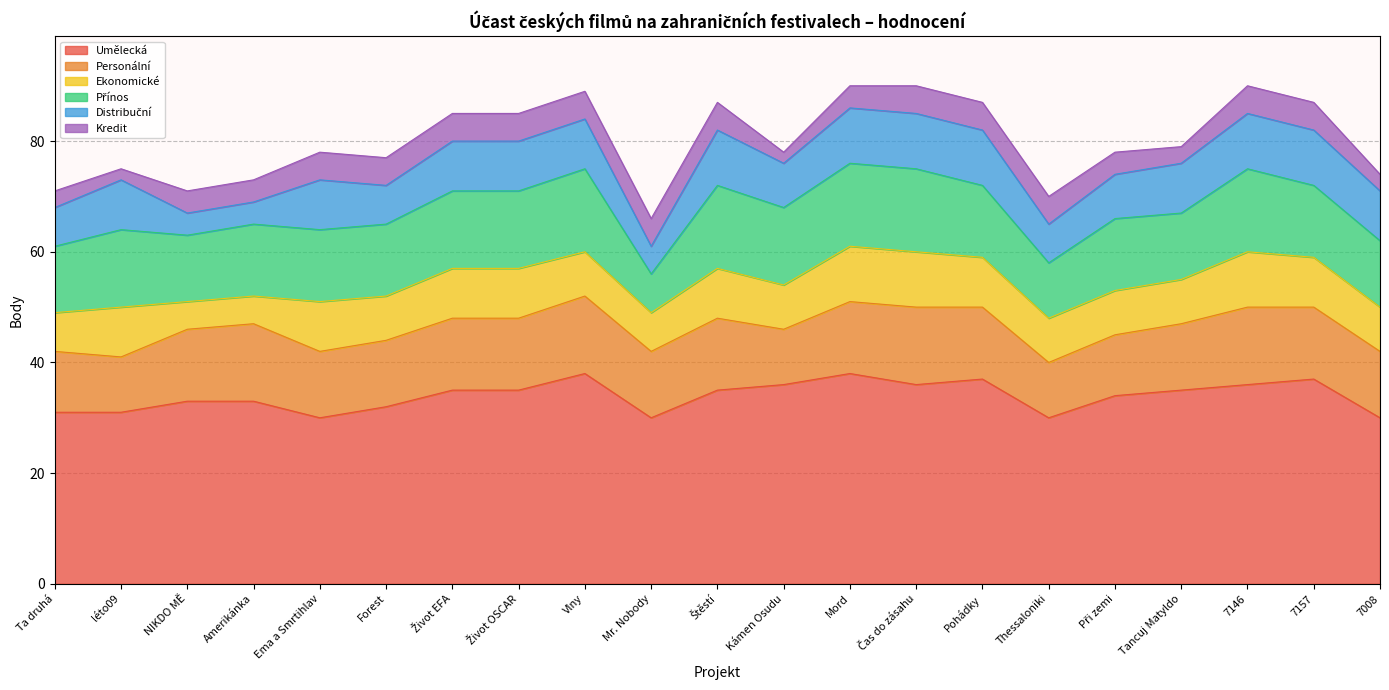

Which has a higher value, Tancuj Matyldo or Pohádky?

Pohádky